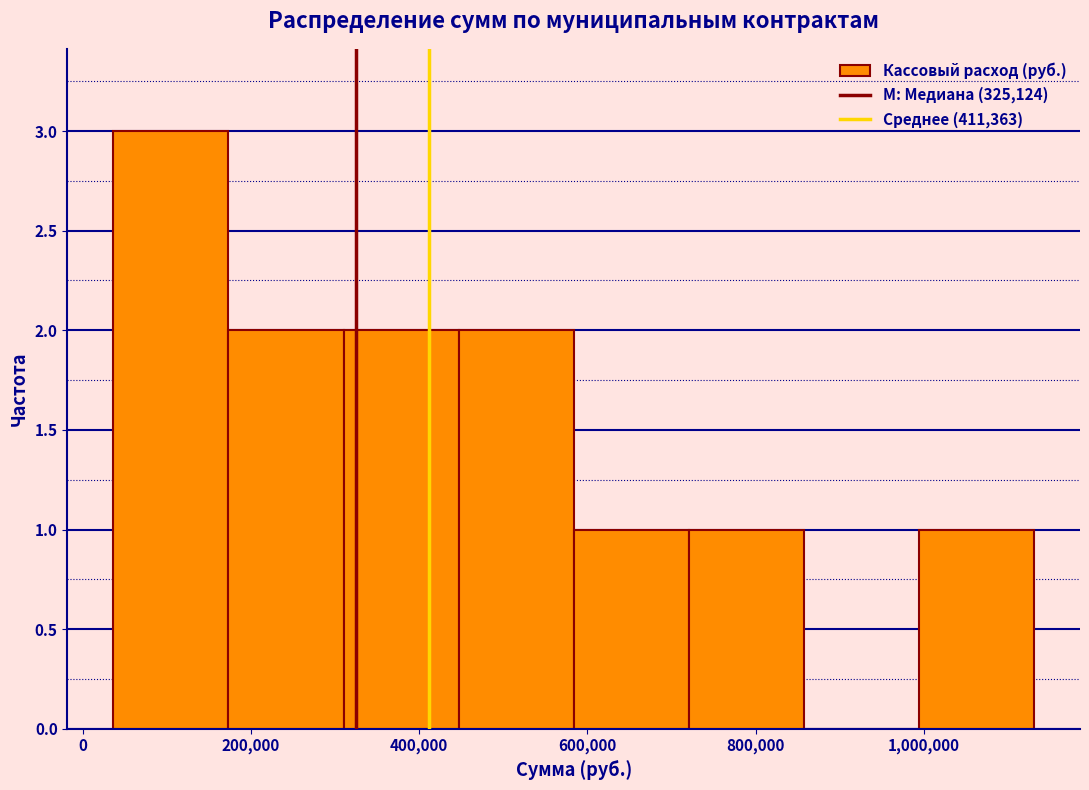

How tall is the bar that spans 180000 to 320000 on the x-axis? Neither the bar edges nor the heights are printed on the chart, so give them approximately, as read against the axes.

2